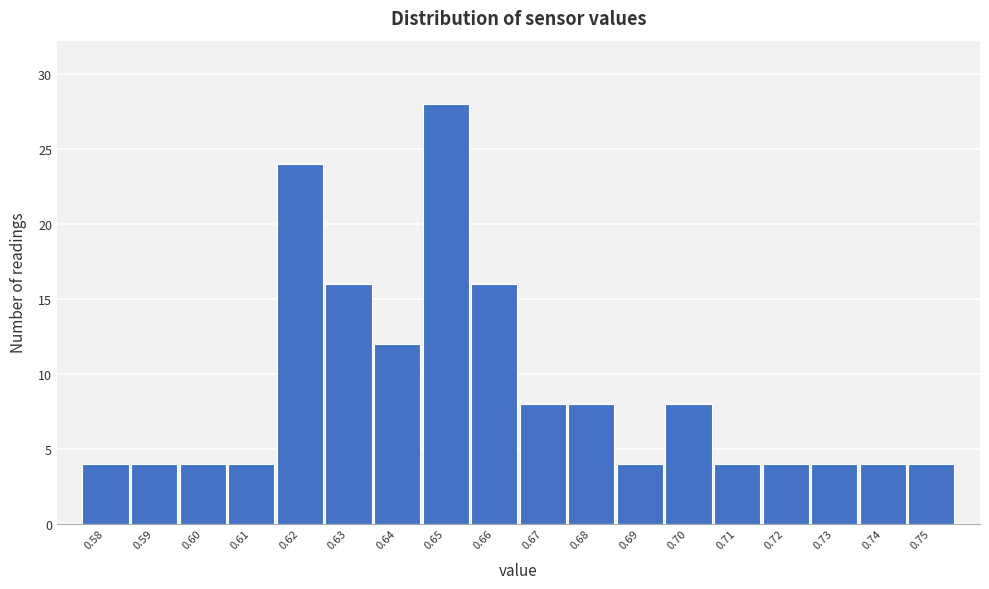

Reading left to right, what are all the values shown in this chart?

4	4	4	4	24	16	12	28	16	8	8	4	8	4	4	4	4	4